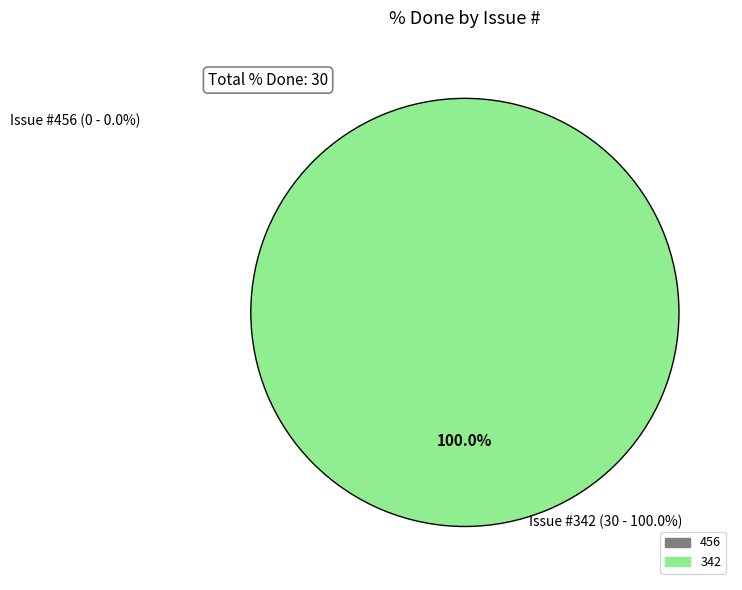

Is there any slice that represents more than half of the pie?

Yes